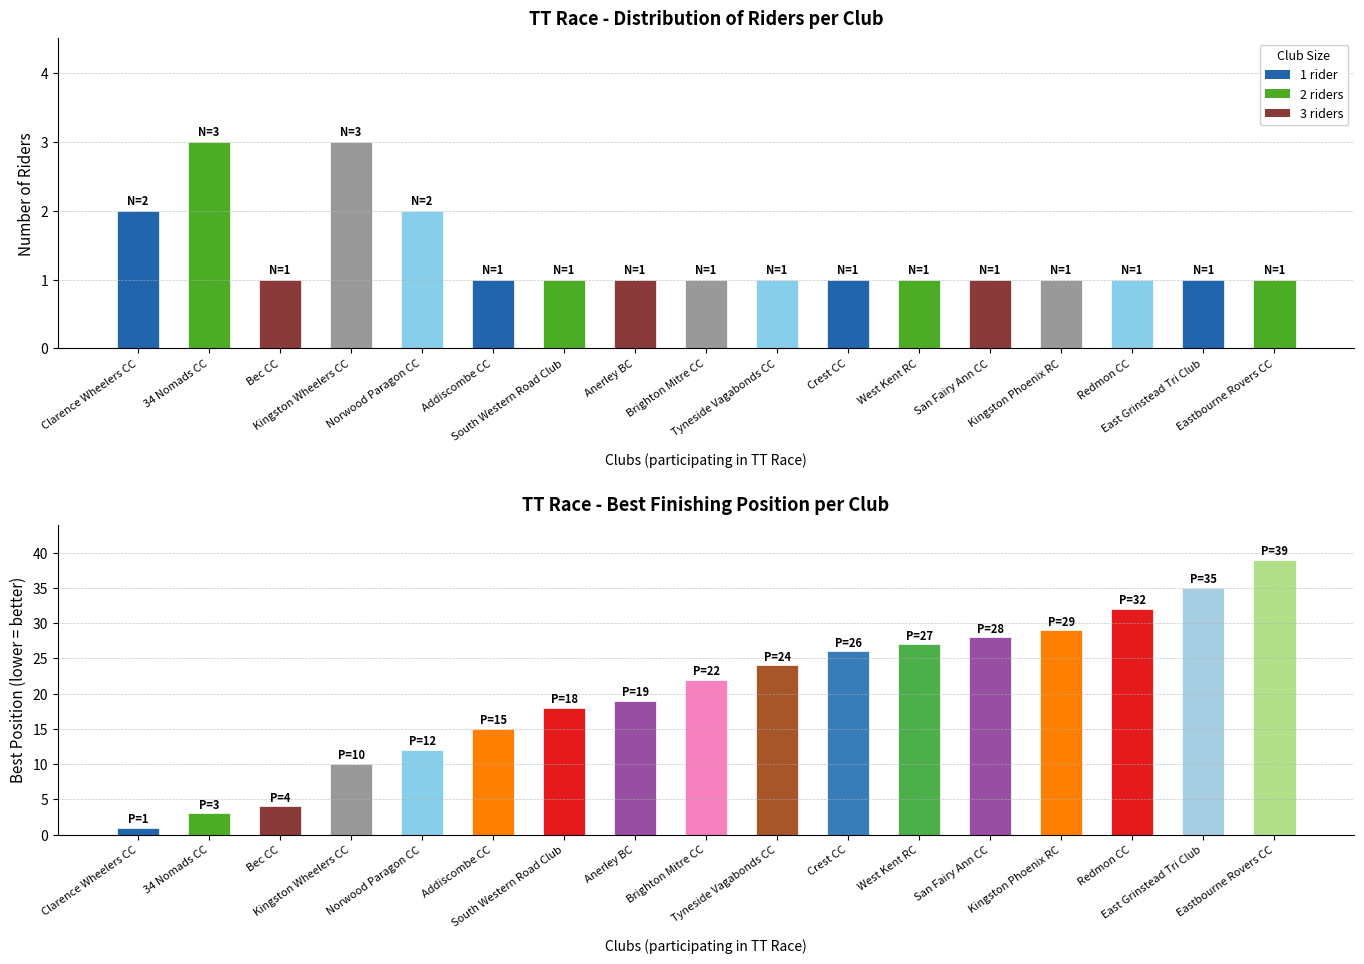

Which has a higher value, Kingston Wheelers CC or Bec CC?

Kingston Wheelers CC